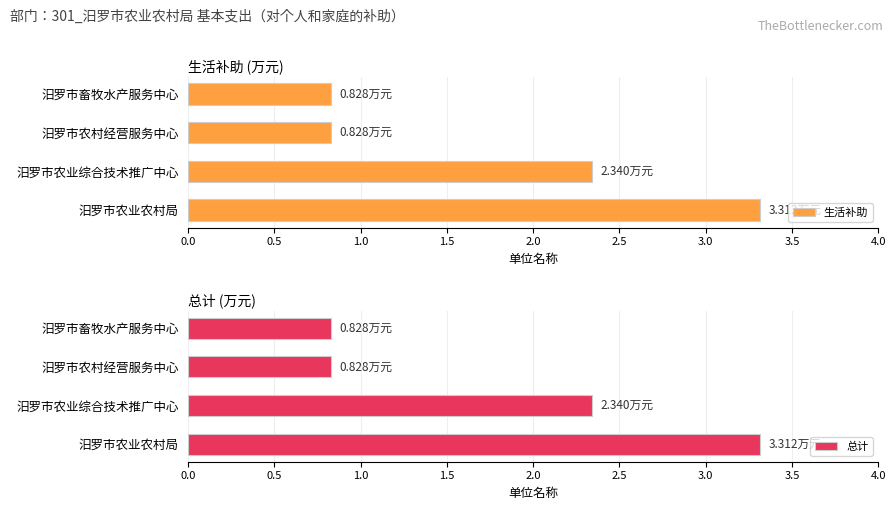

What is the difference between the 生活补助 values at 汨罗市畜牧水产服务中心 and 汨罗市农业综合技术推广中心?

1.5